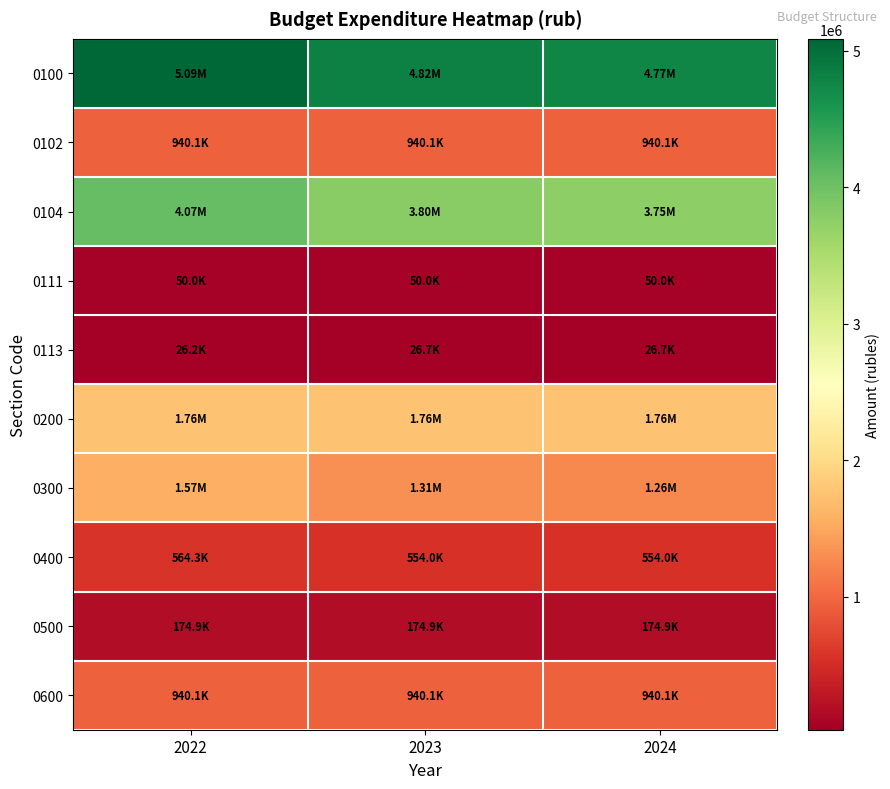

At 2023, list the series in order from largest to smallest.

0100, 0104, 0200, 0300, 0102, 0600, 0400, 0500, 0111, 0113